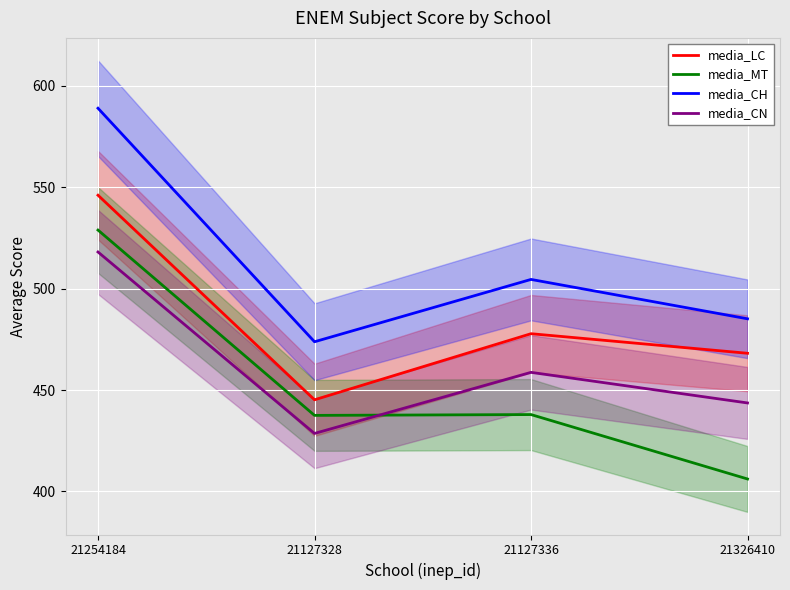

At 21254184, list the series in order from largest to smallest.

media_CH, media_LC, media_MT, media_CN